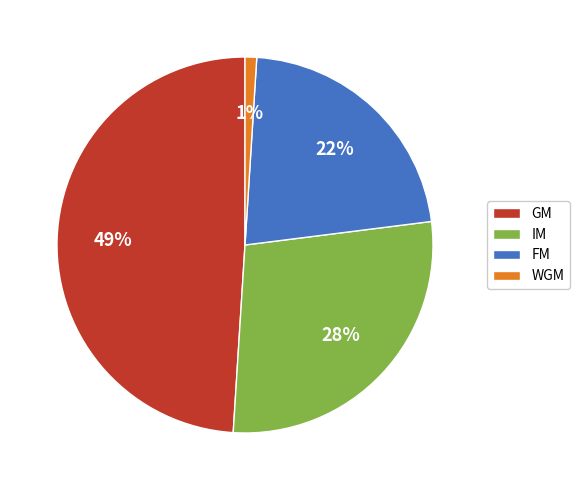

To the nearest percent, what is the combined percentage of FM and IM?

50%